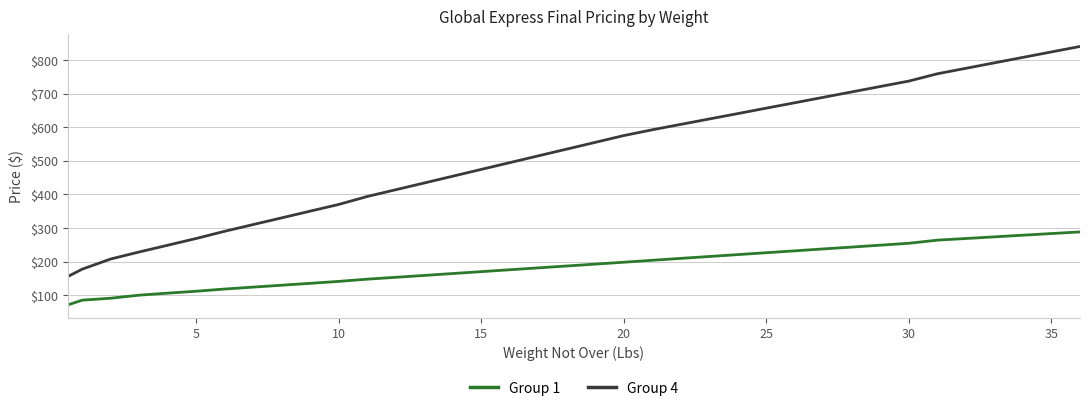

Which series has the largest range (max minus min)?

Group 4